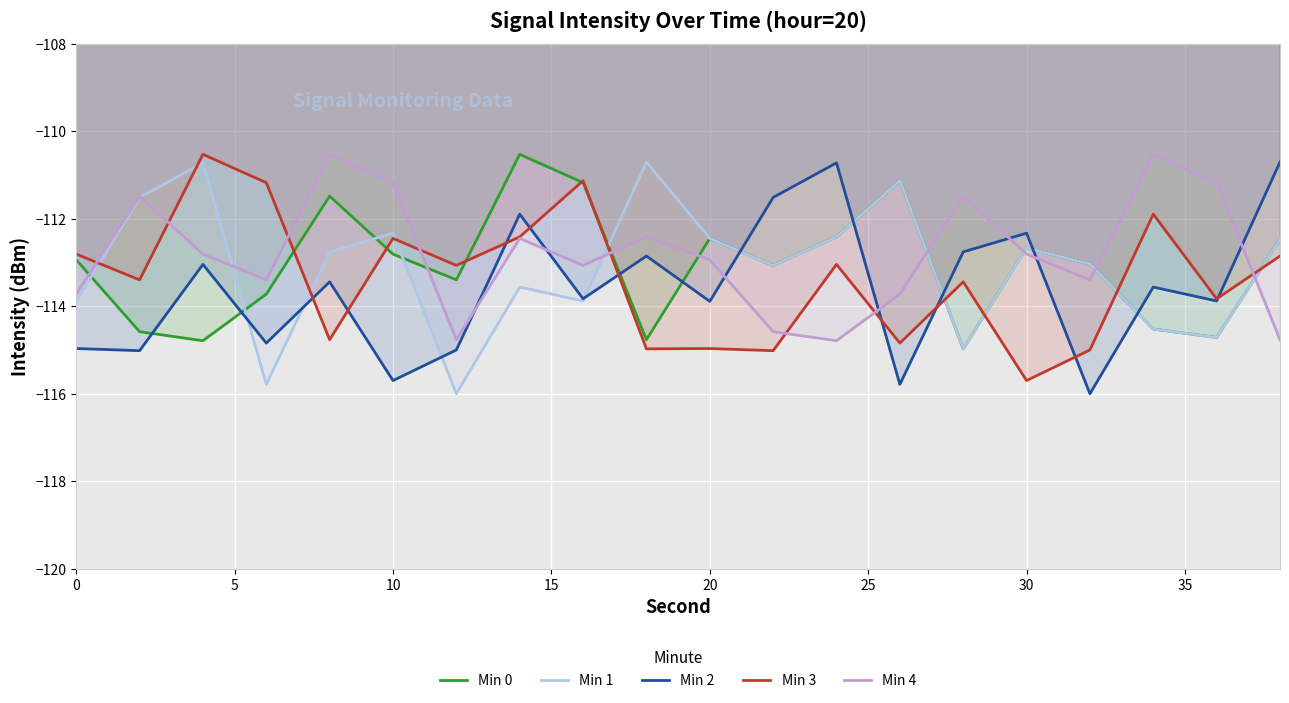

What is the lowest value of the Min 4 series?

-114.8